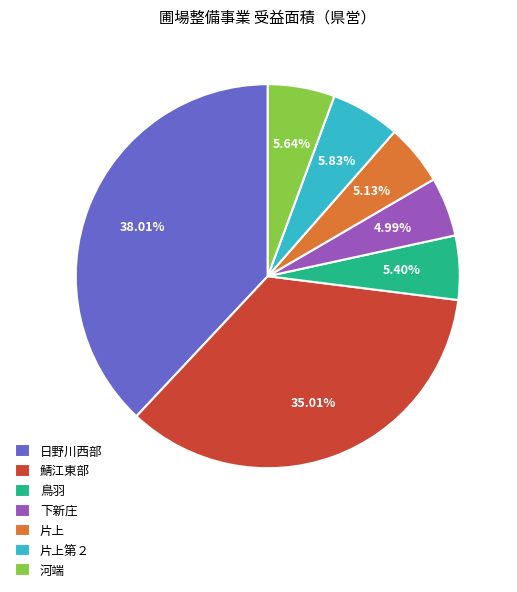

What percentage is the 片上第２ slice, to the nearest percent?

6%